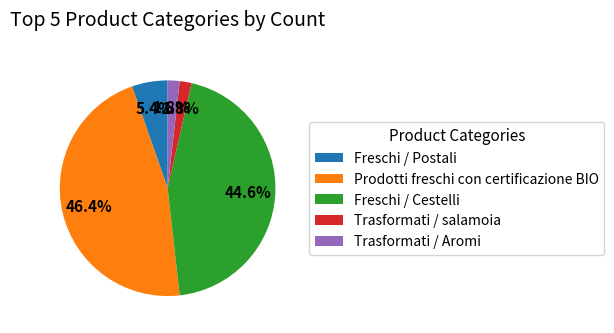

Is the sum of Freschi / Cestelli and Prodotti freschi con certificazione BIO greater than half?

Yes